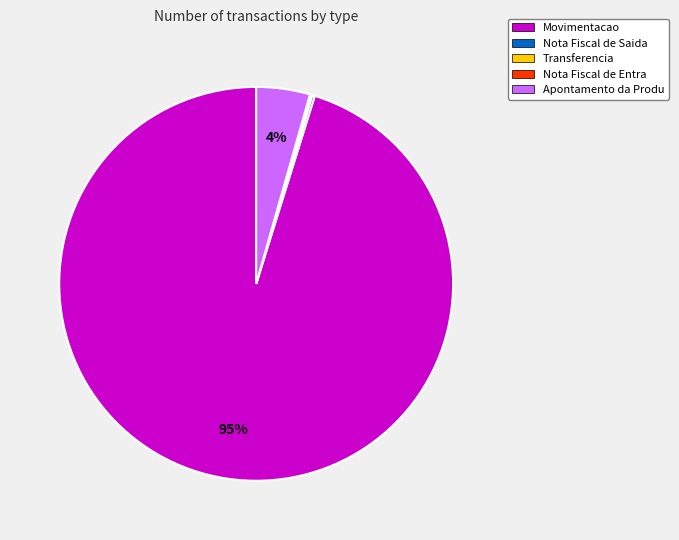

To the nearest percent, what is the average slice percentage?

20%